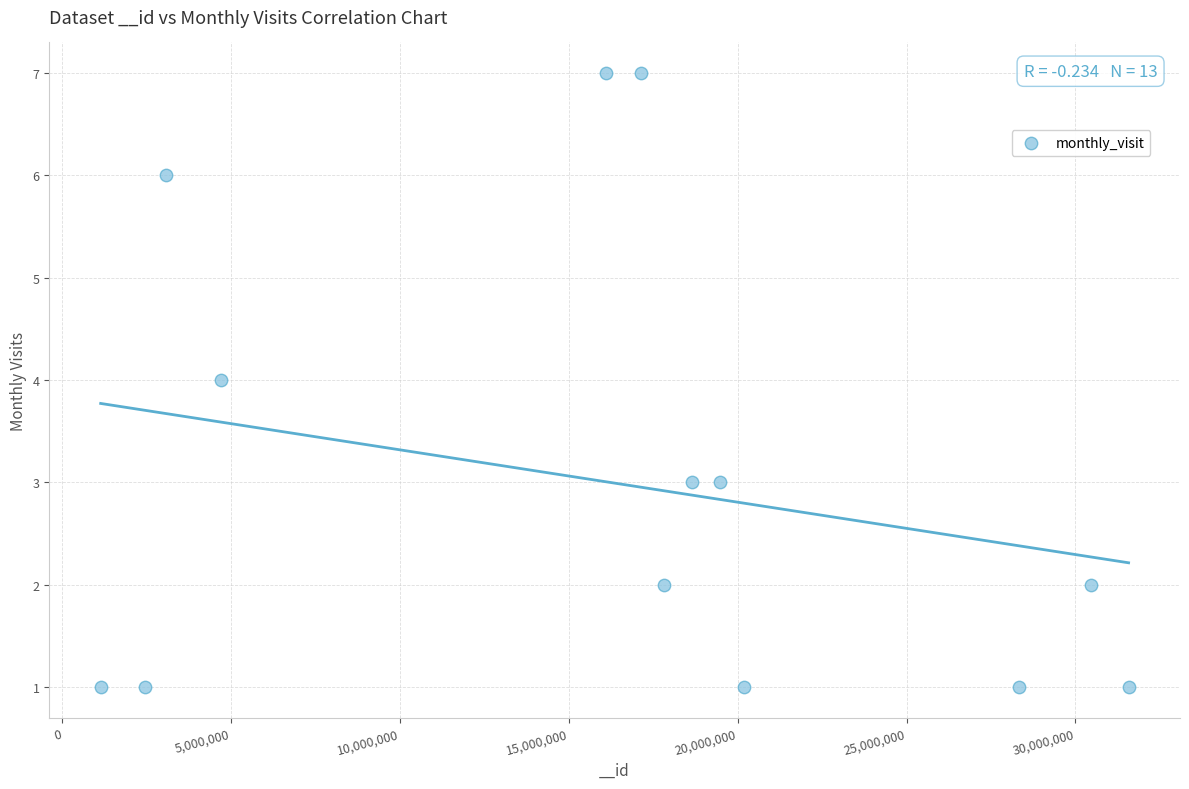

What is the range of Y values (max minus min)?

6